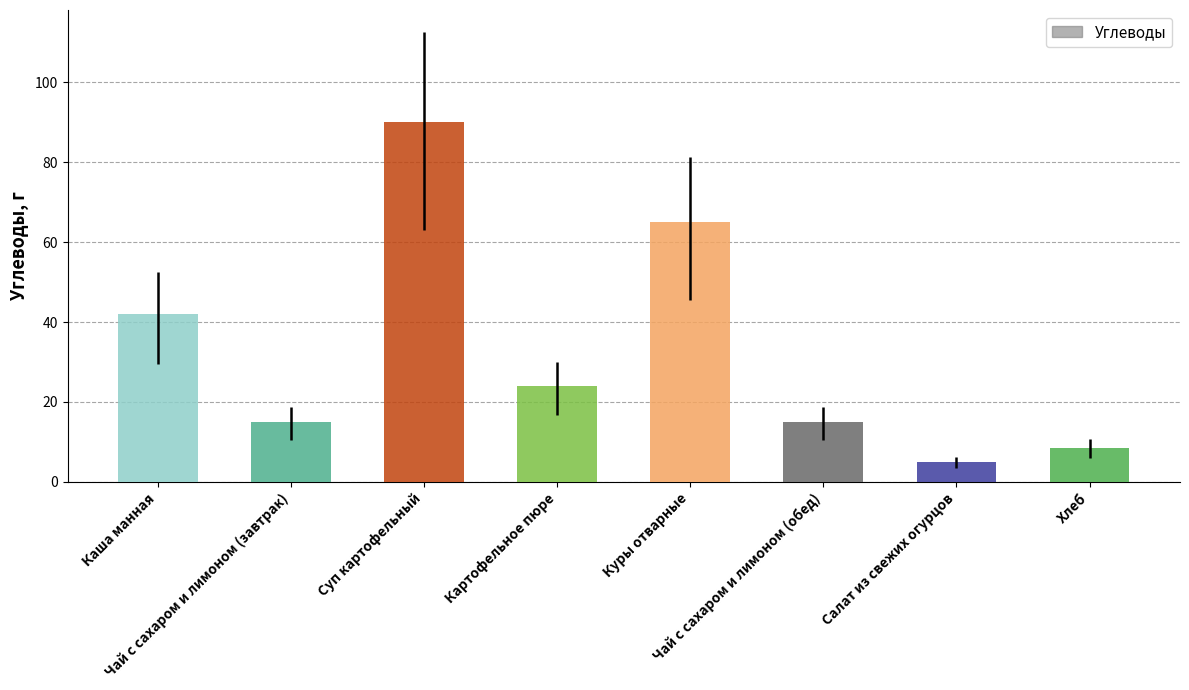

At which label is the value closest to 47?

Каша манная